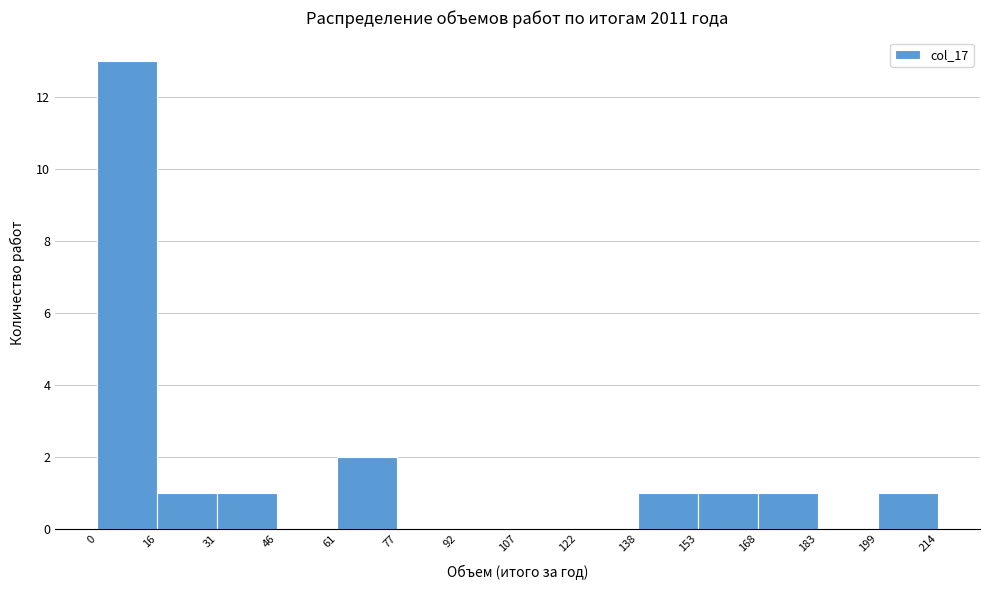

Over which range of the x-axis is the bar tallest?

0 to 16